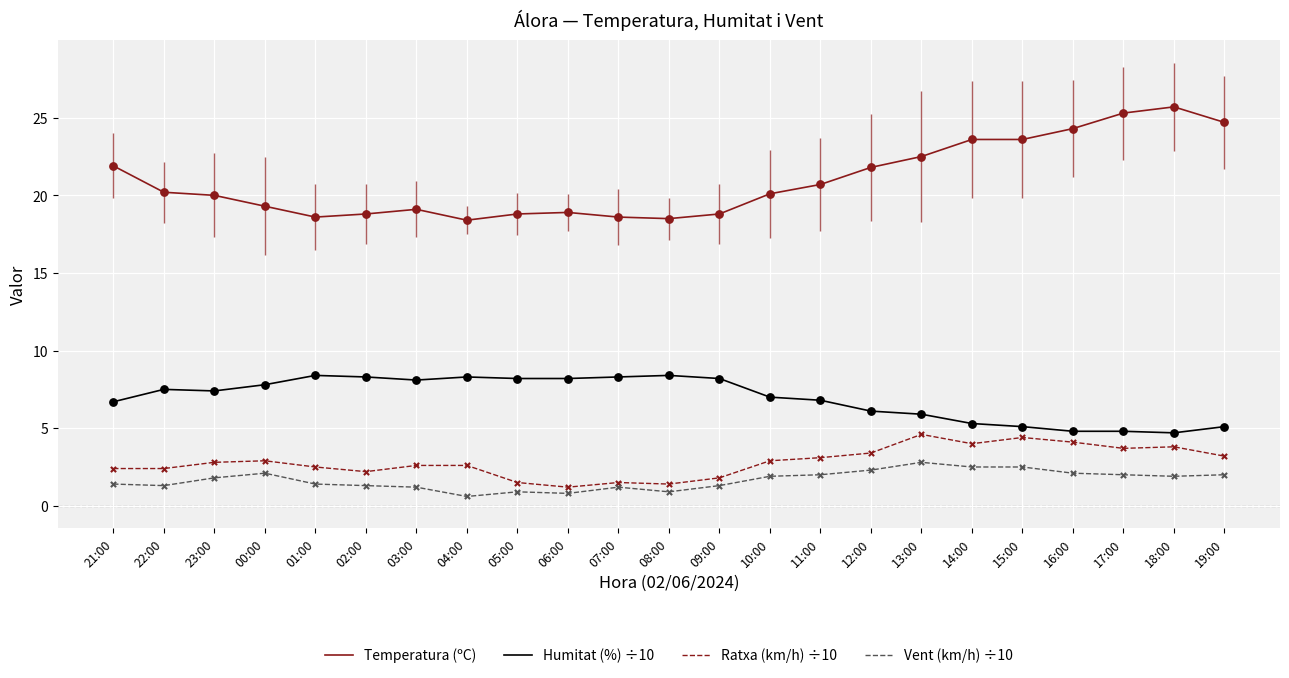

Which series has the widest spread of Y values?

Temperatura (ºC)